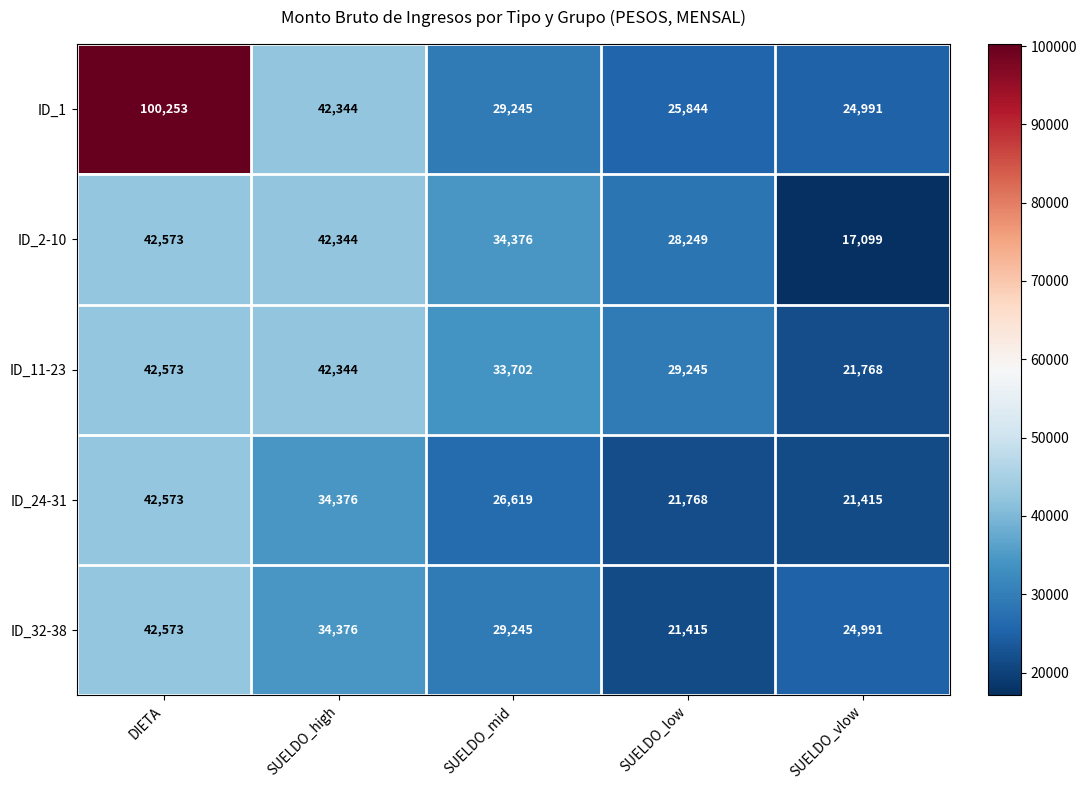

Is the value of ID_24-31 at SUELDO_low greater than the value of ID_1 at SUELDO_mid?

No